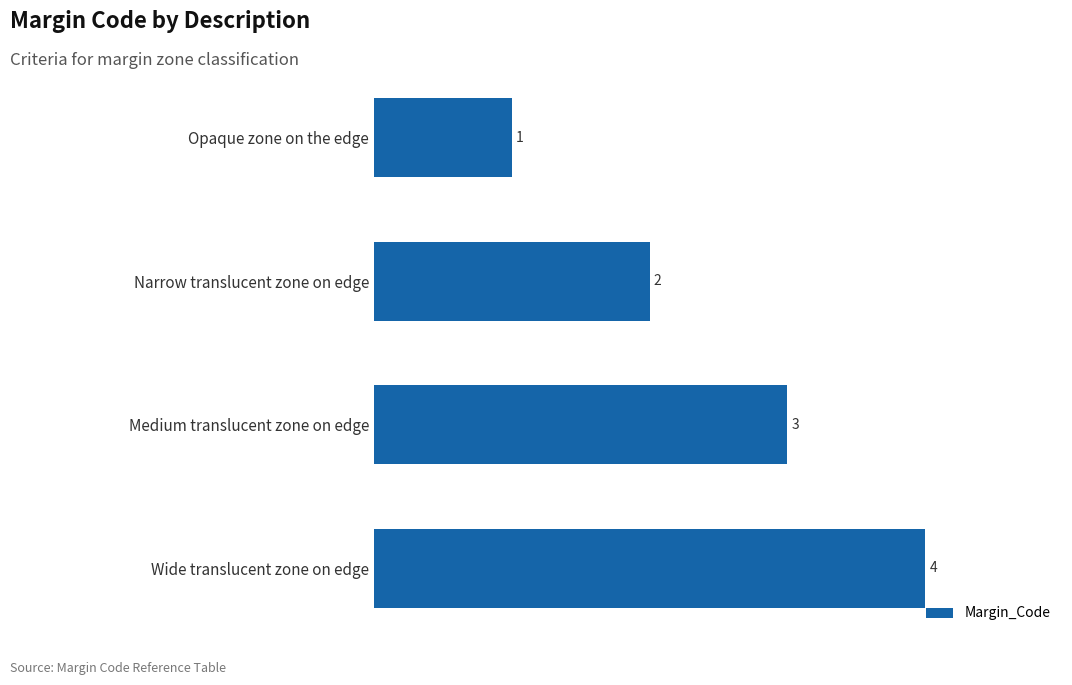

What is the approximate value at Wide translucent zone on edge?

4